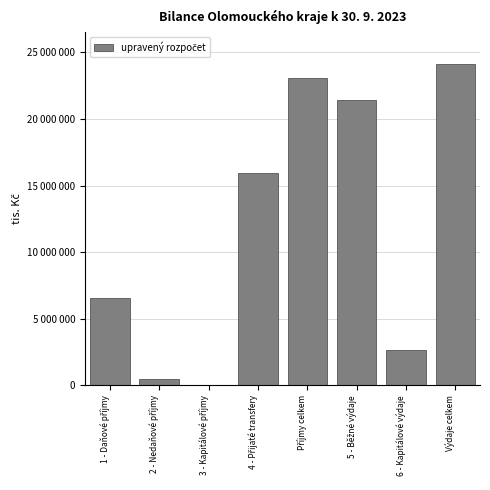

Are the bars horizontal?

No